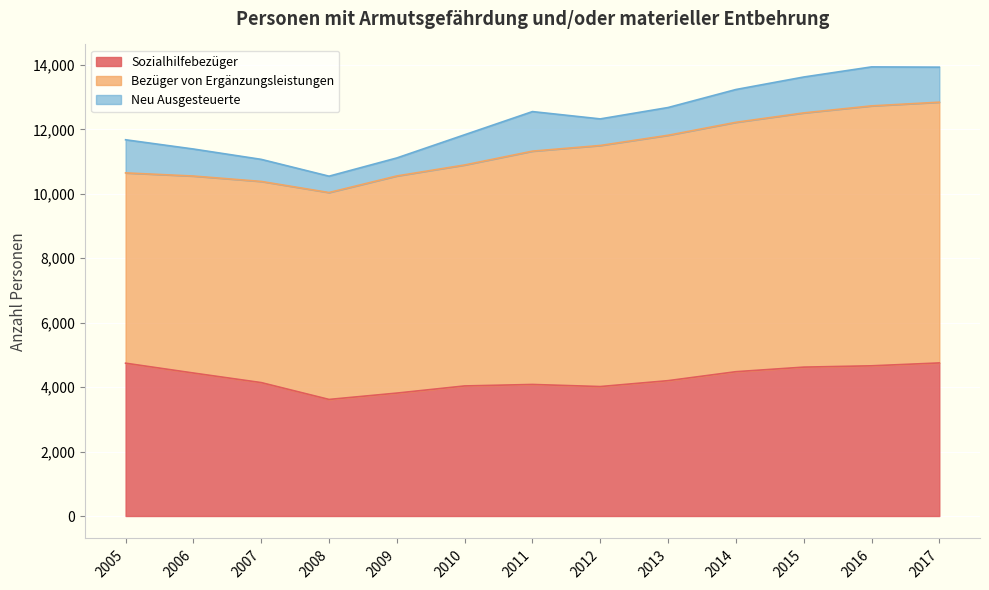

List the labels in order of Neu Ausgesteuerte value, smallest first.

2008, 2009, 2007, 2012, 2006, 2013, 2010, 2014, 2005, 2017, 2015, 2016, 2011